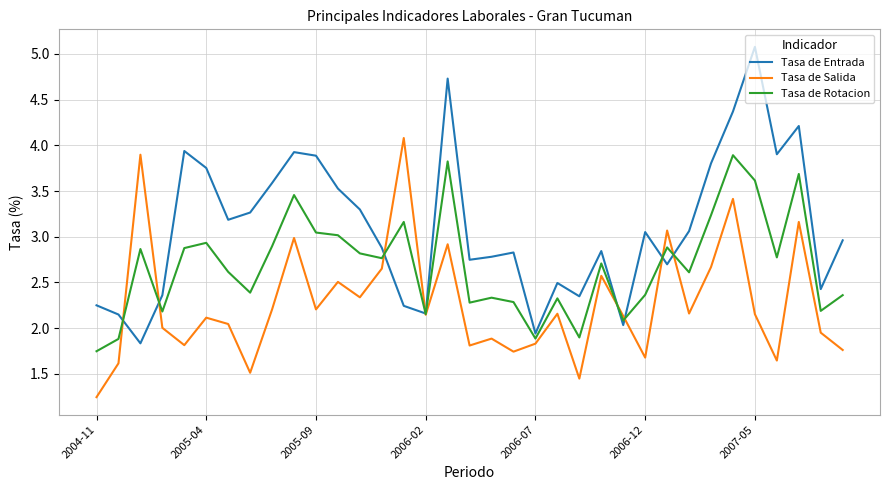

Which series has the largest total across all categories?

Tasa de Entrada